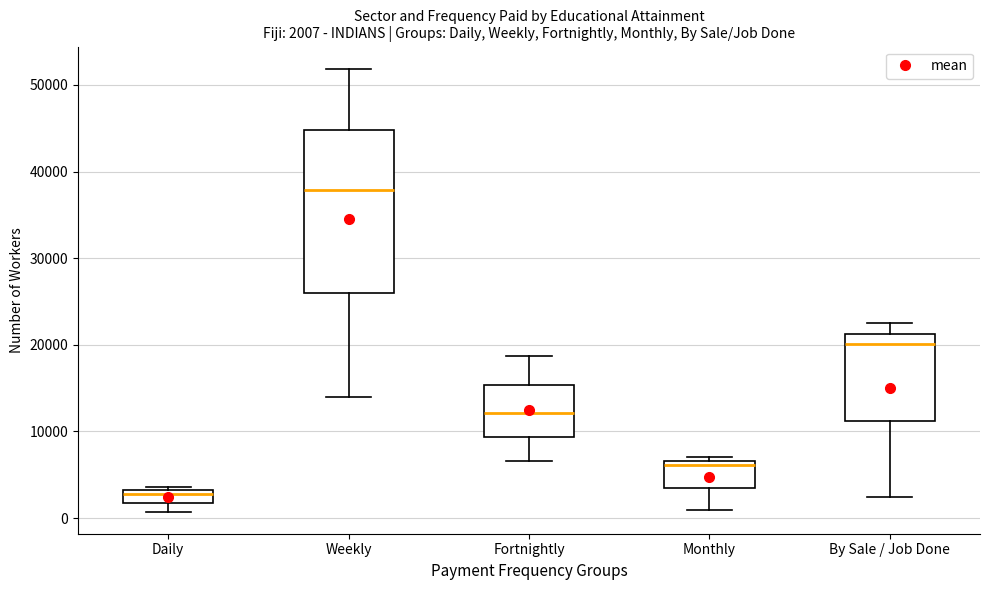

Which box is the tallest, from its lower edge to its upper edge?

Weekly